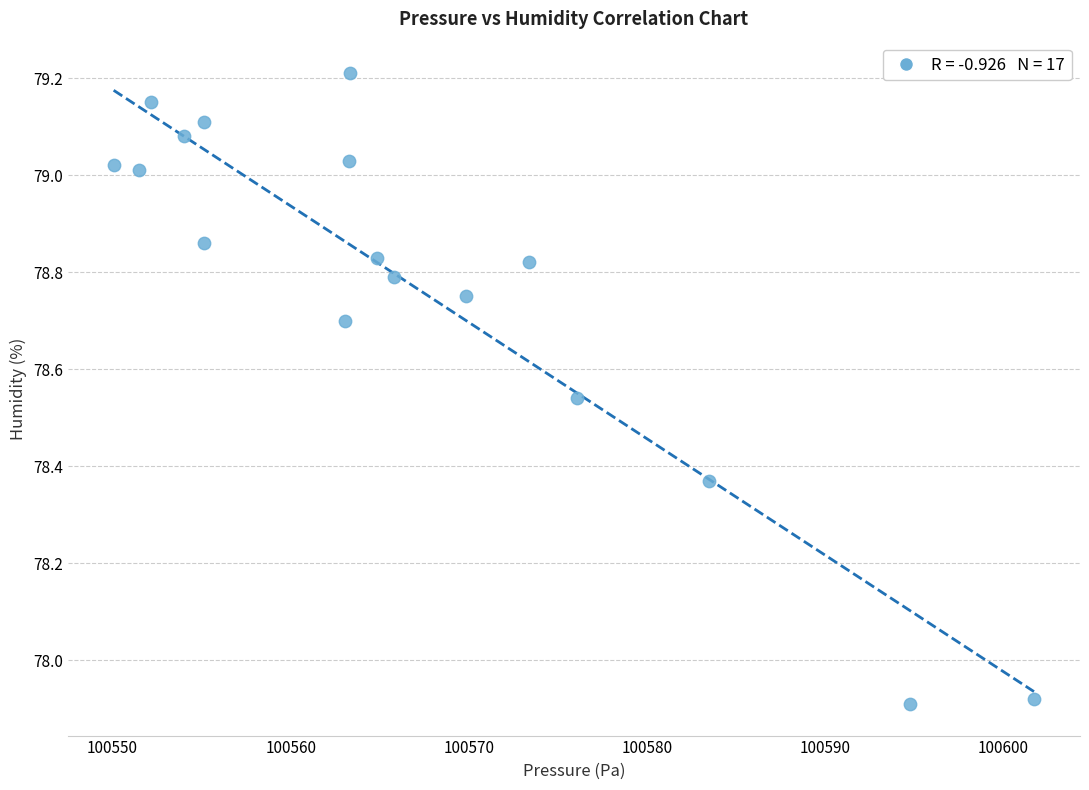

What is the range of Y values (max minus min)?

1.3